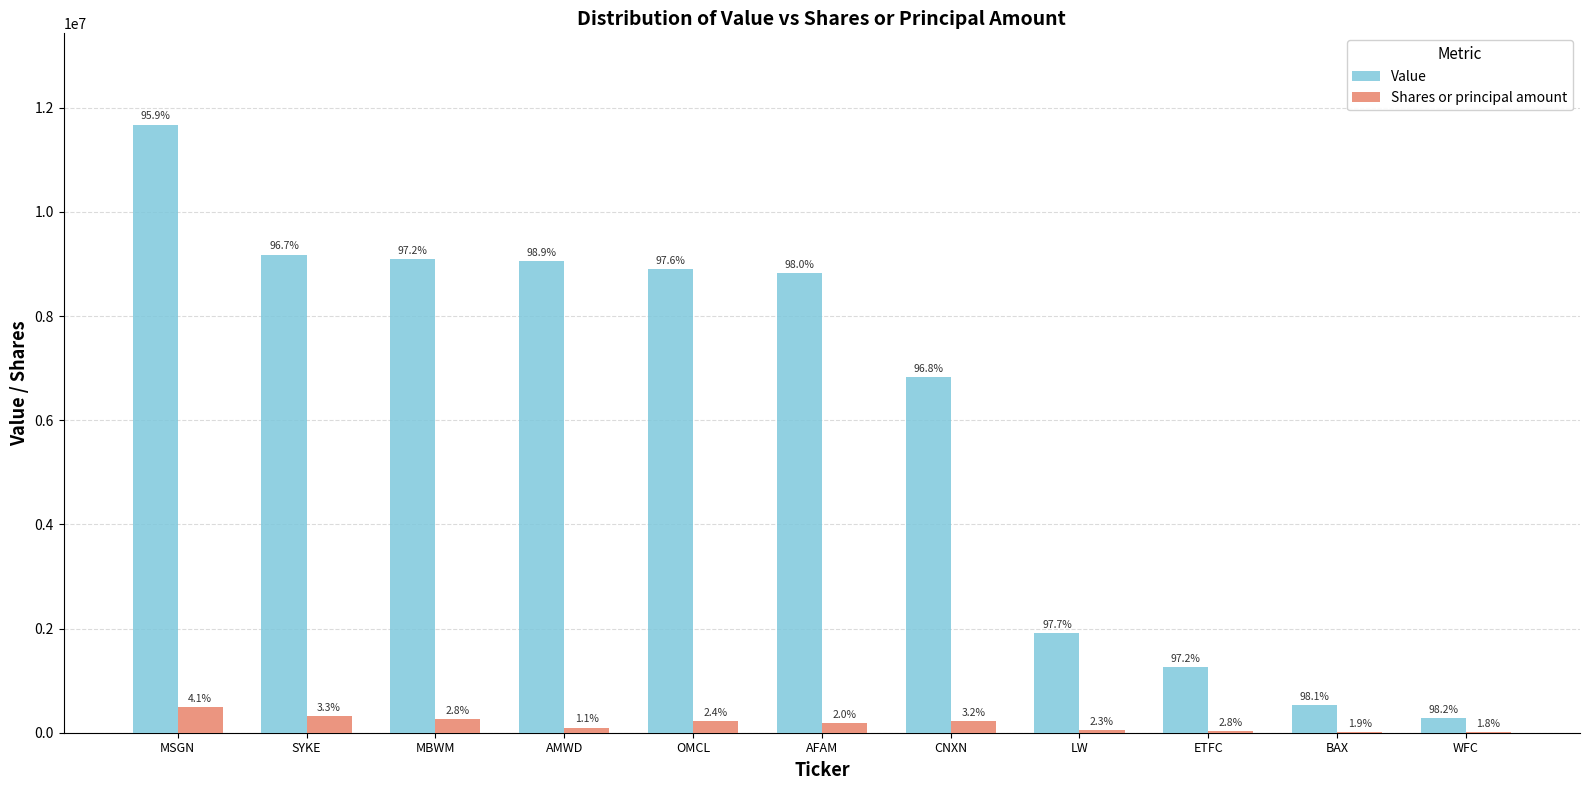

What is the average value of the Value series?

6143364